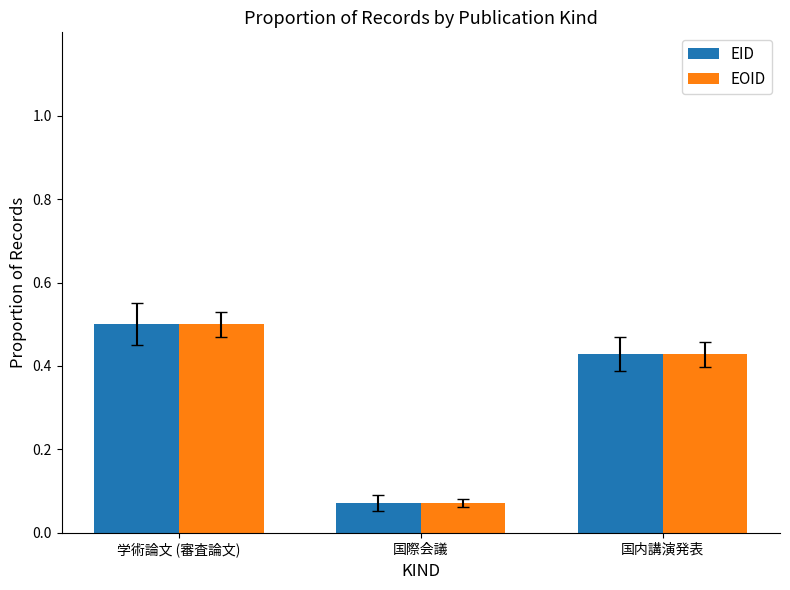

Rank the categories by EID value from highest to lowest.

学術論文 (審査論文), 国内講演発表, 国際会議